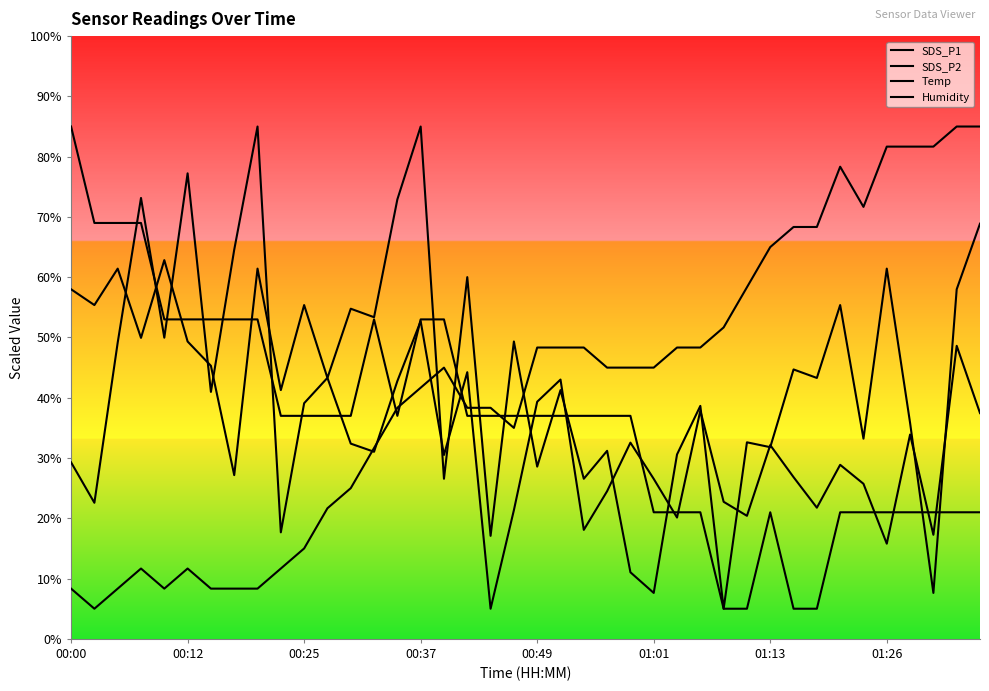

Does the chart display data point markers on the line(s)?

No